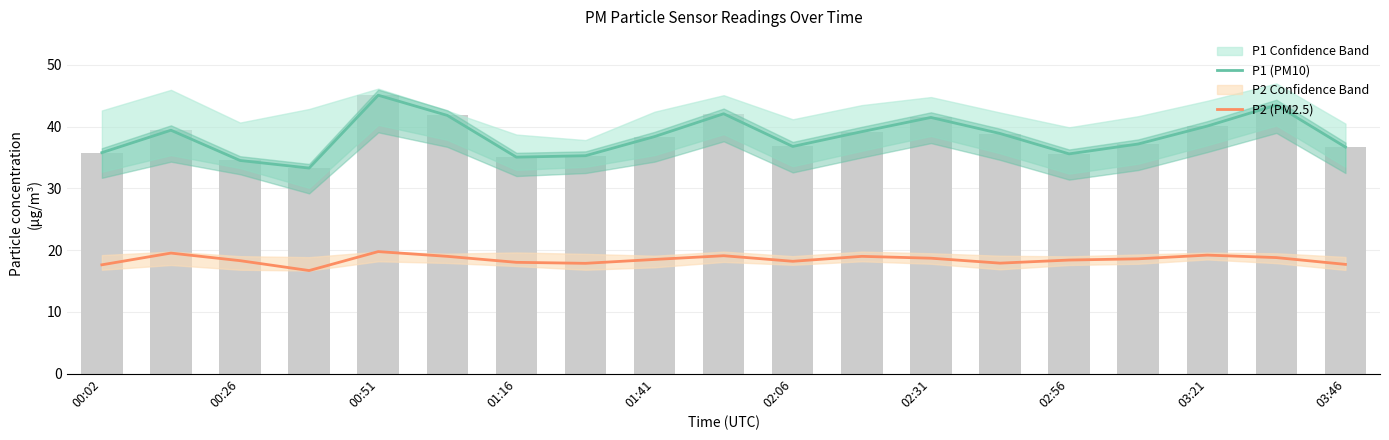

What is the greatest value displayed?

45.1